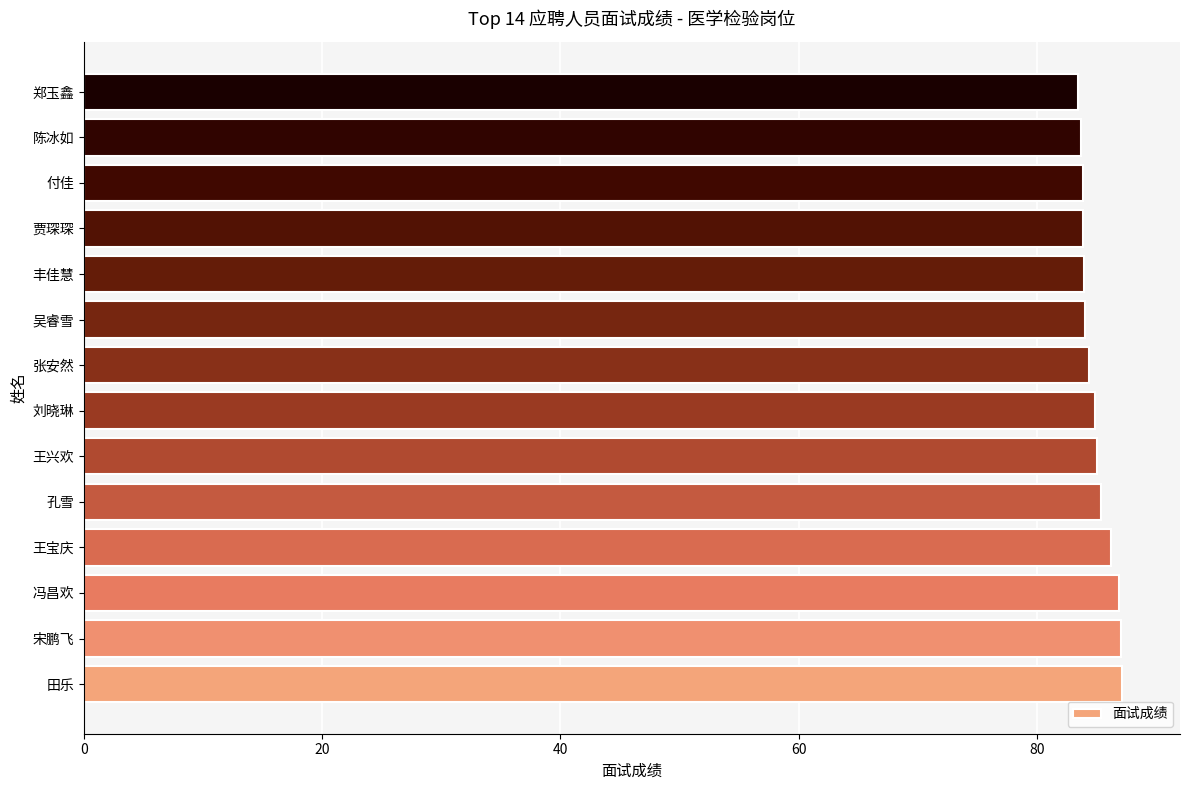

How many bars are there in total?

14